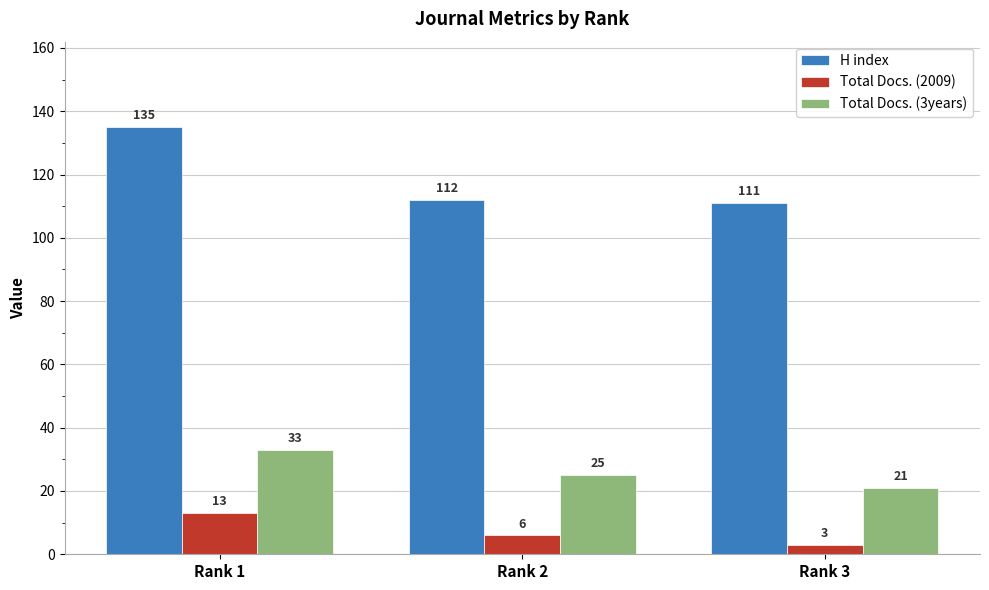

Is it true that Total Docs. (2009) equals 23 at Rank 1?

False